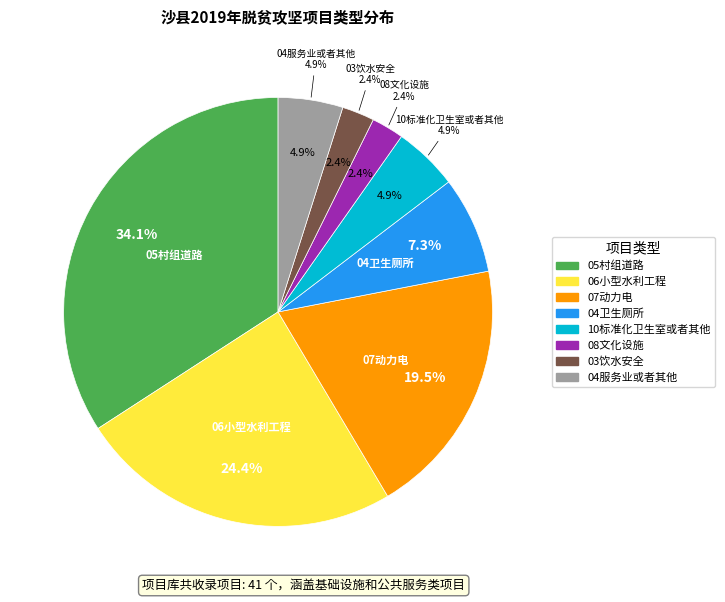

Does any single category account for the majority?

No